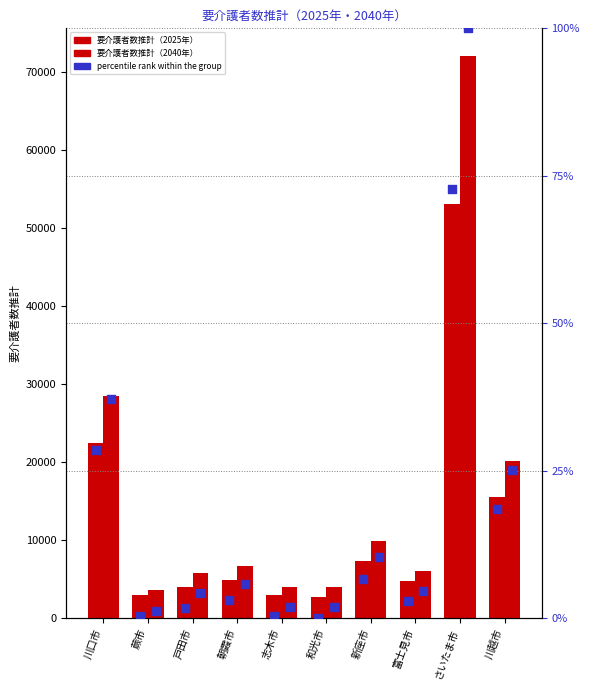

Is the value of percentile 2040 at 新座市 greater than the value of 要介護者数推計（2025年） at 富士見市?

No